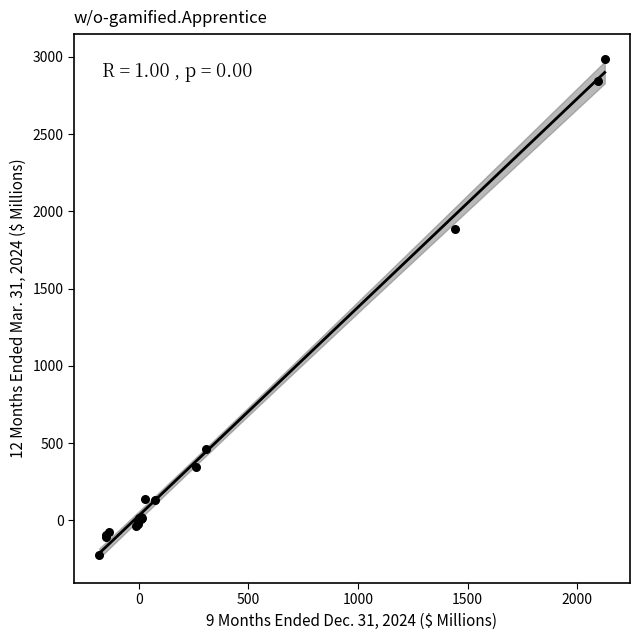

What Y value in the scatter plot is closest to 1381?

1886.7